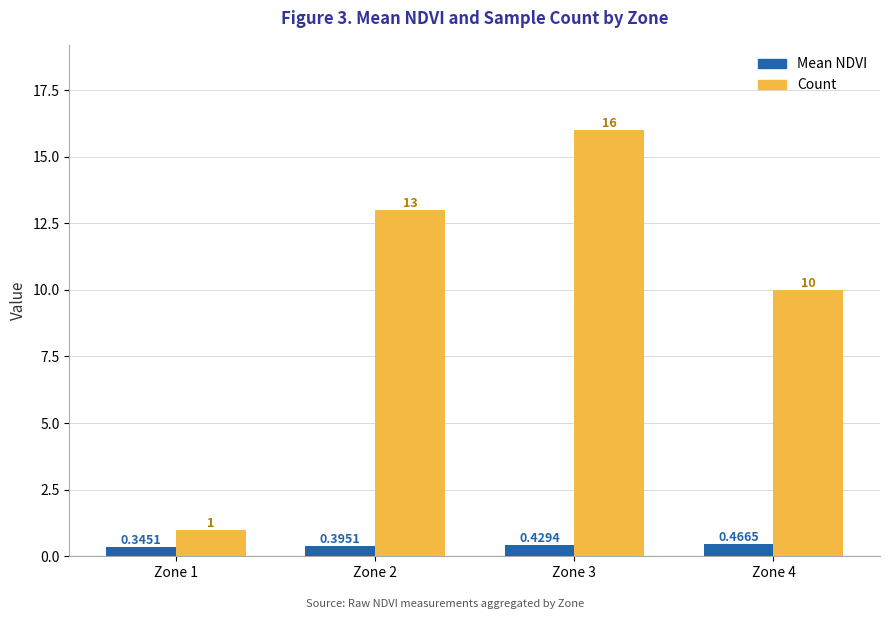

What is the greatest value displayed?

16.0